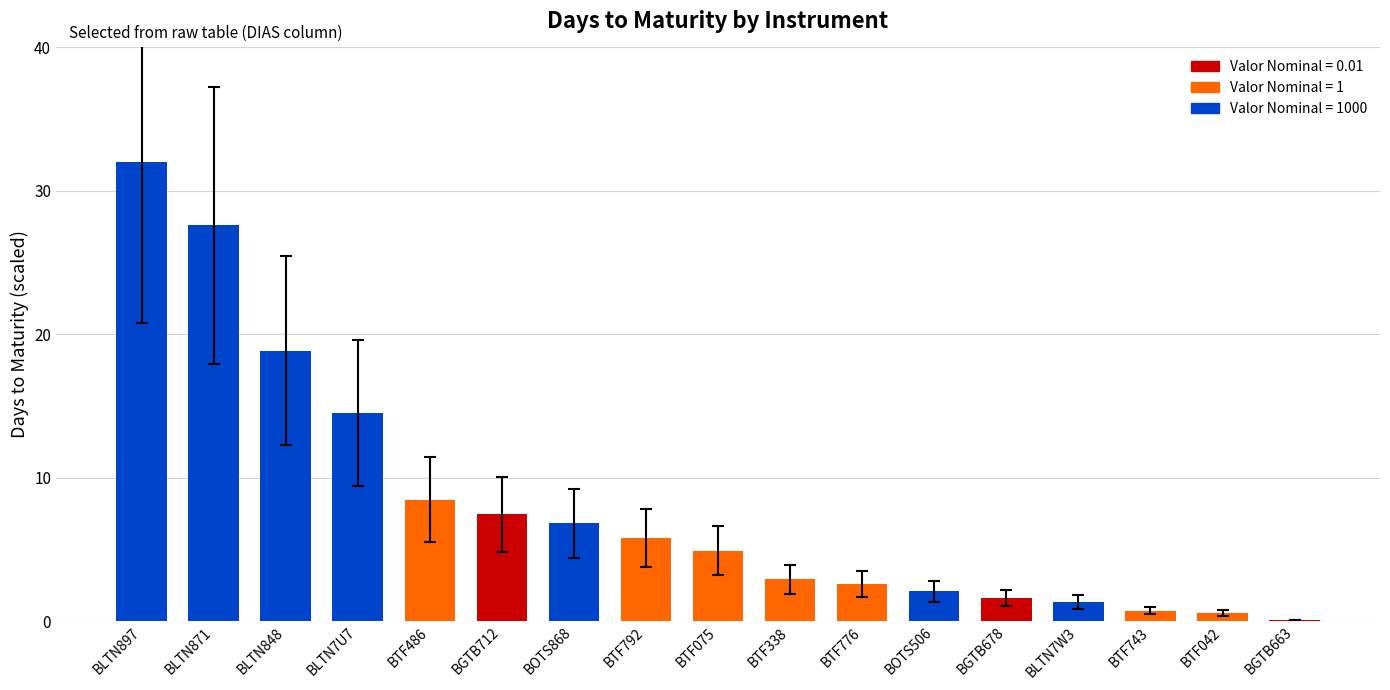

What is the change in value from BOTS868 to BTF075?

-1.9